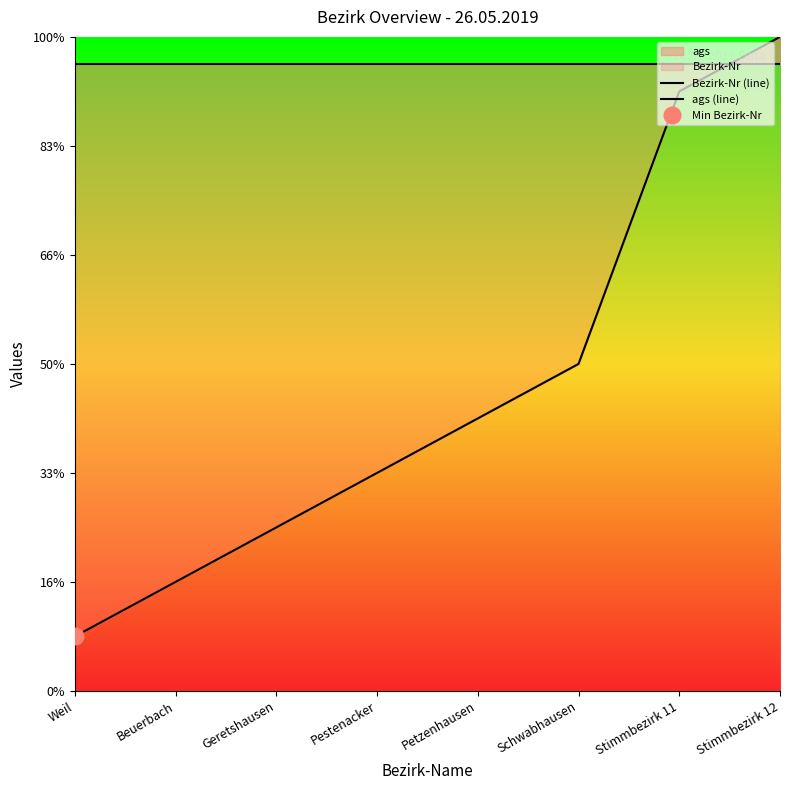

Which series ends up on top after the final intersection of Bezirk-Nr (line) and ags (line)?

Bezirk-Nr (line)